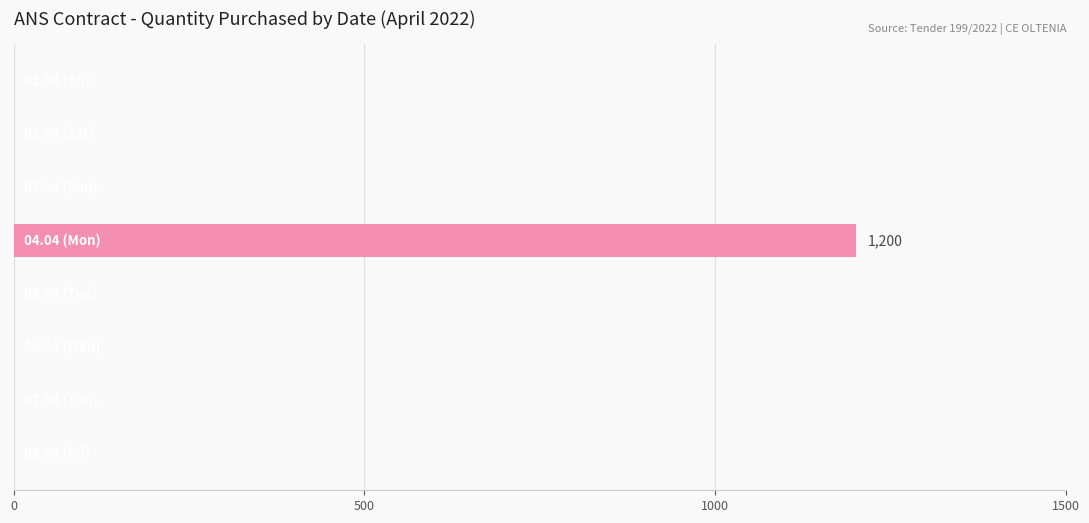

What is the sum of all values?

1200